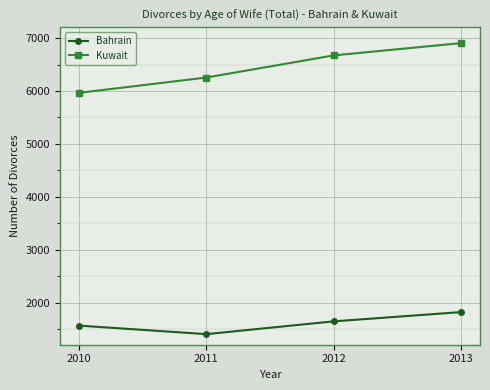

Reading left to right, what are all the values shown in this chart?

Bahrain: 2010=1569	2011=1408	2012=1649	2013=1824
Kuwait: 2010=5965	2011=6254	2012=6672	2013=6904